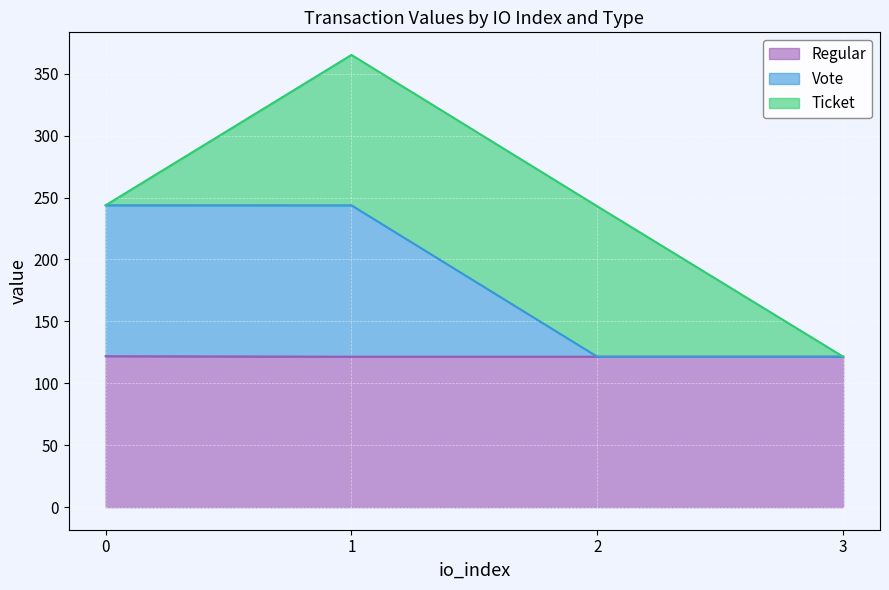

At which label is Regular closest to 121?

1